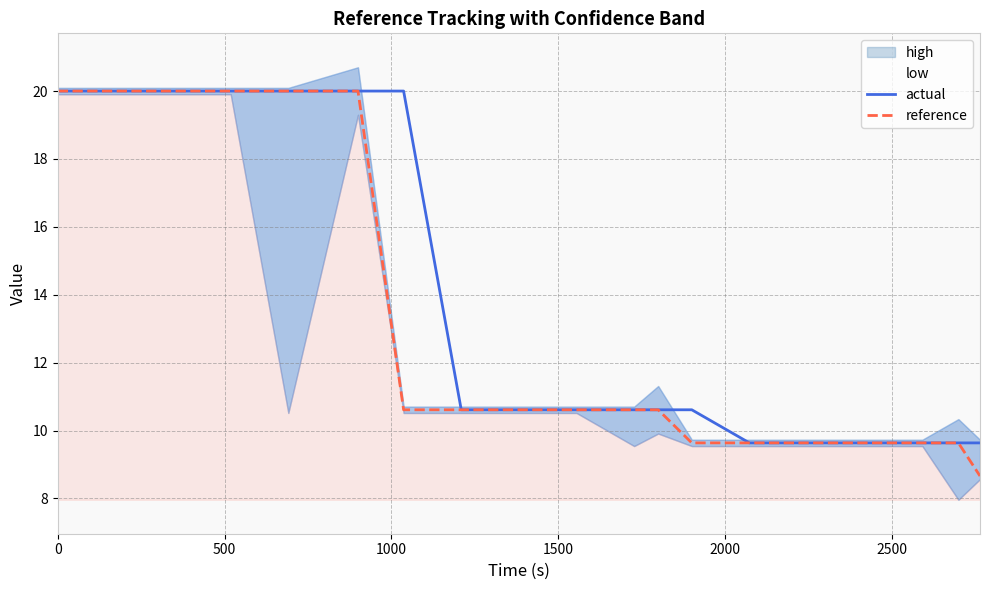

What is the maximum value for actual?

20.0